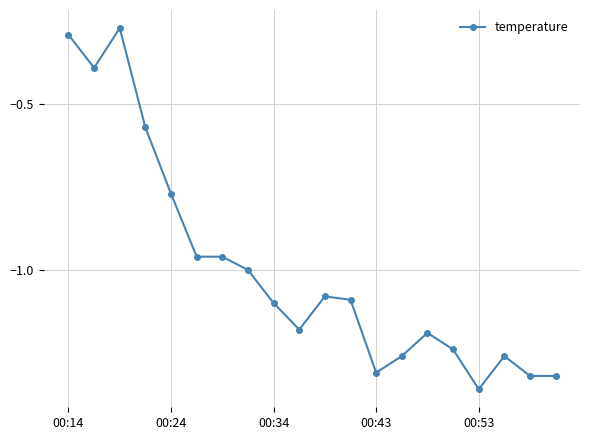

What is the difference between the maximum and minimum values?

1.1